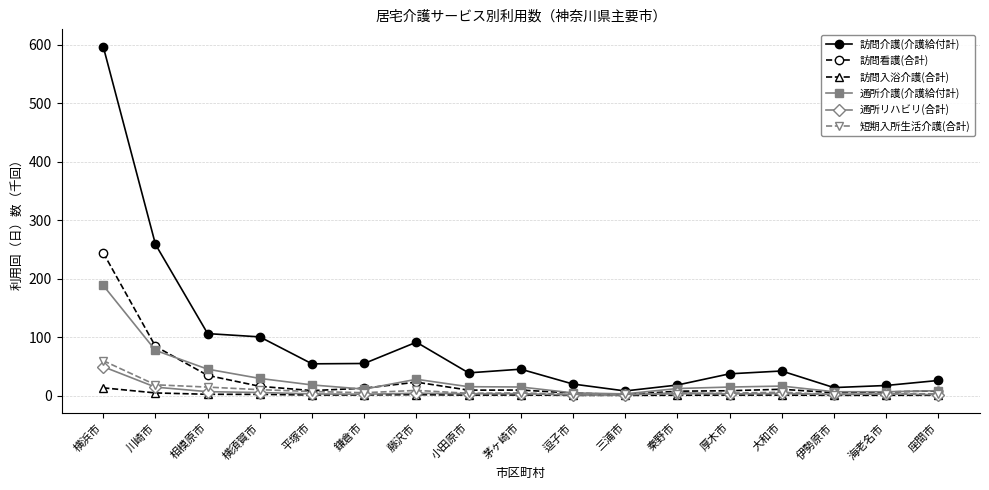

What is the difference between the highest and lowest values at 横浜市?

583.0